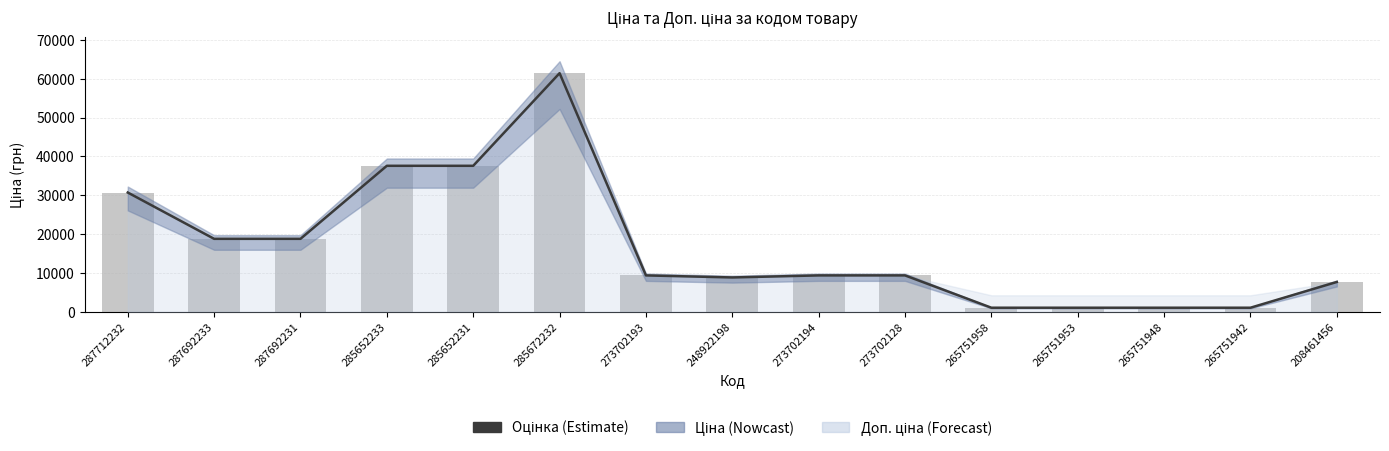

Reading left to right, transcribe all the data shown in this chart.

Оцінка: 287712232=30717.1	287692233=18796.8	287692231=18796.8	285652233=37593.6	285652231=37593.6	285672232=61434.3	273702193=9384.0	248922198=8856.7	273702194=9384.0	273702128=9384.0	265751958=1067.3	265751953=1067.3	265751948=1067.3	265751942=1067.3	208461456=7693.1
Ціна: 287712232=30717.1	287692233=18796.8	287692231=18796.8	285652233=37593.6	285652231=37593.6	285672232=61434.3	273702193=9384.0	248922198=8856.7	273702194=9384.0	273702128=9384.0	265751958=1067.3	265751953=1067.3	265751948=1067.3	265751942=1067.3	208461456=7693.1